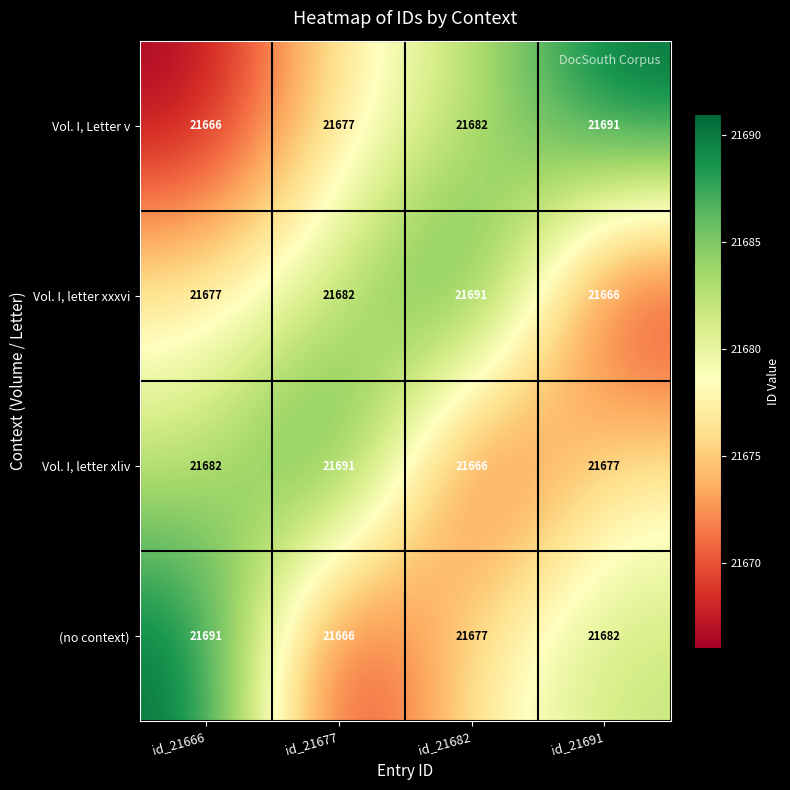

Reading right to left, what are all the values shown in this chart?

Vol. I, Letter v: id_21691=21691	id_21682=21682	id_21677=21677	id_21666=21666
Vol. I, letter xxxvi: id_21691=21666	id_21682=21691	id_21677=21682	id_21666=21677
Vol. I, letter xliv: id_21691=21677	id_21682=21666	id_21677=21691	id_21666=21682
(no context): id_21691=21682	id_21682=21677	id_21677=21666	id_21666=21691